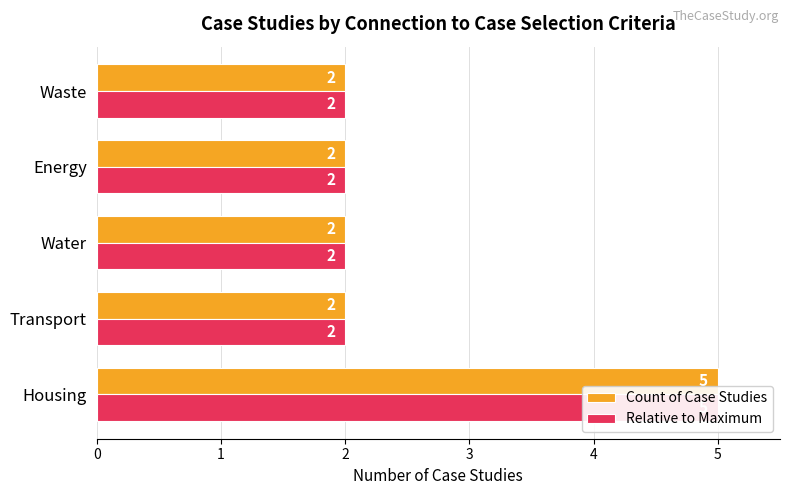

How many bars are there in each group?

2